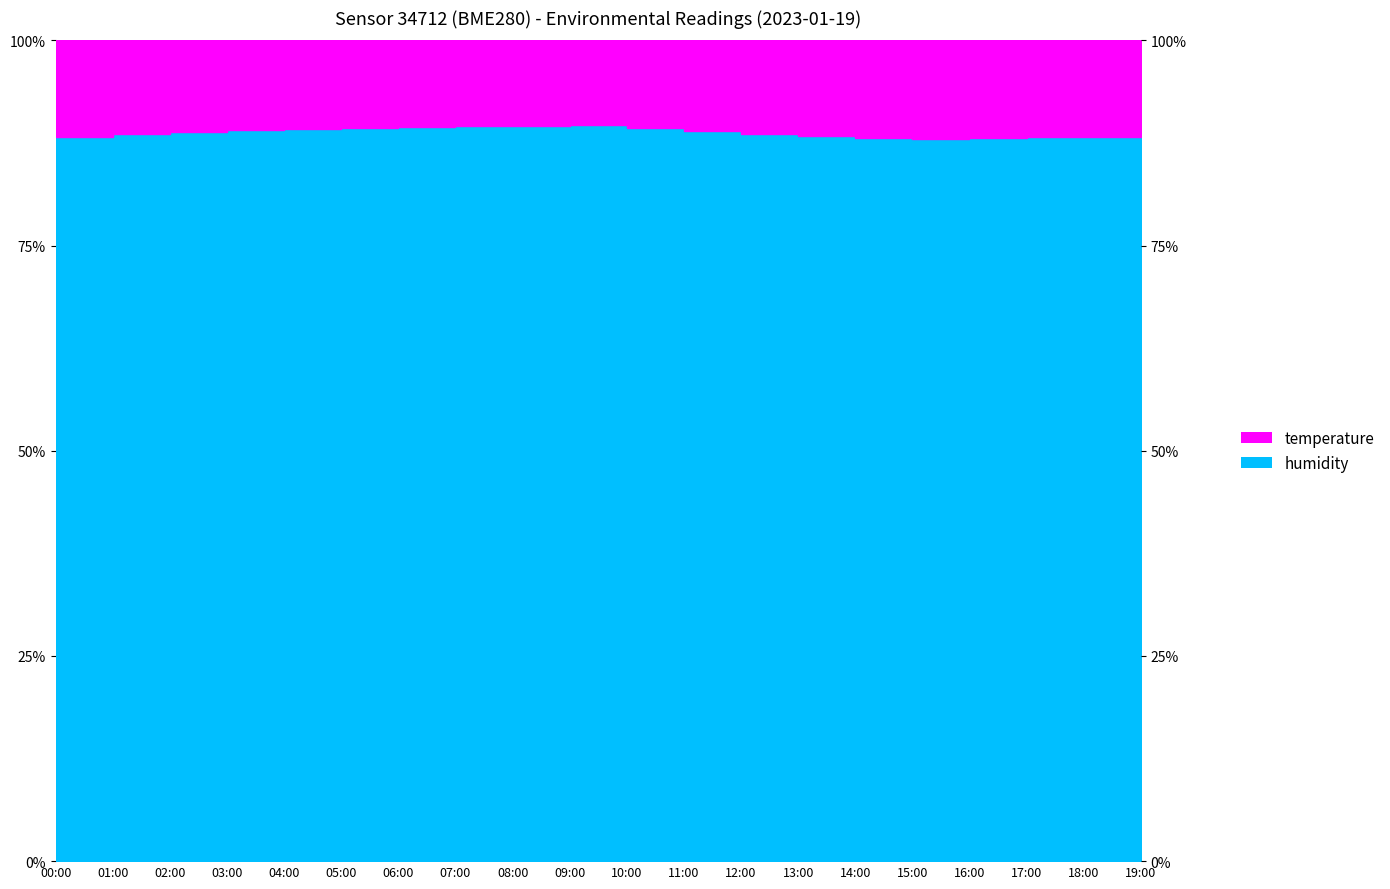

The value at 11:00 is 89.0. True or false?

True